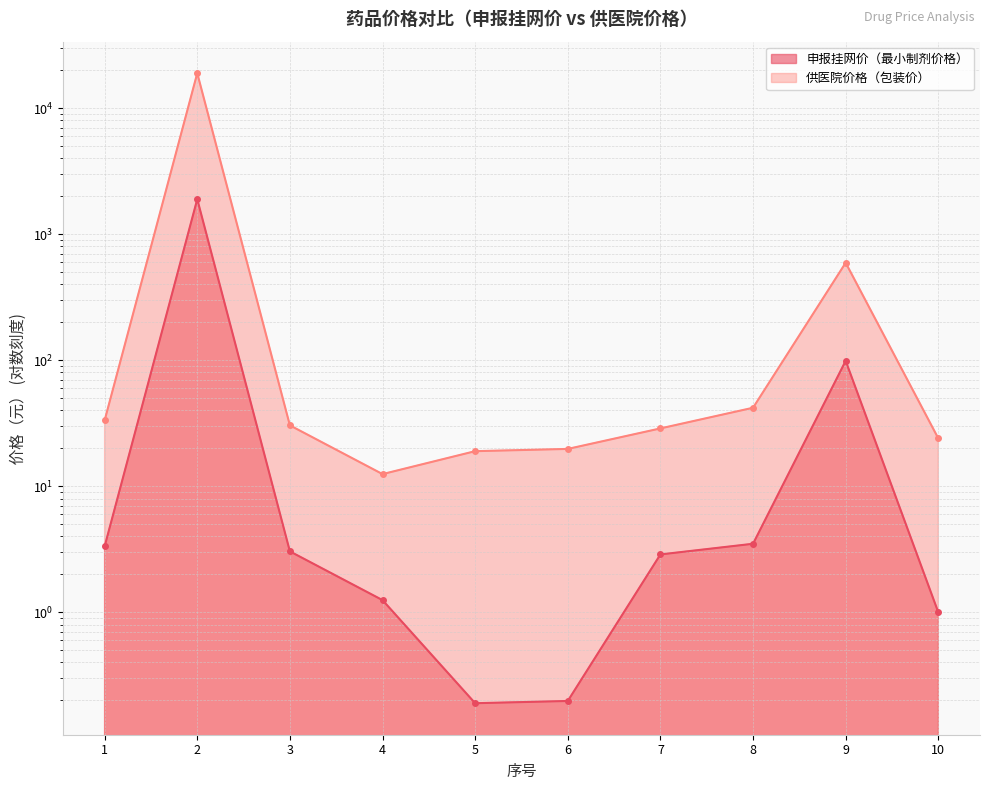

Reading right to left, list all the values displayed in this chart.

申报挂网价（最小制剂价格）: 1.0	99.0	3.5	2.9	0.2	0.2	1.2	3.0	1898.0	3.3
供医院价格（包装价）: 24.0	594.0	42.0	28.8	19.8	19.0	12.5	30.4	18980.0	33.3